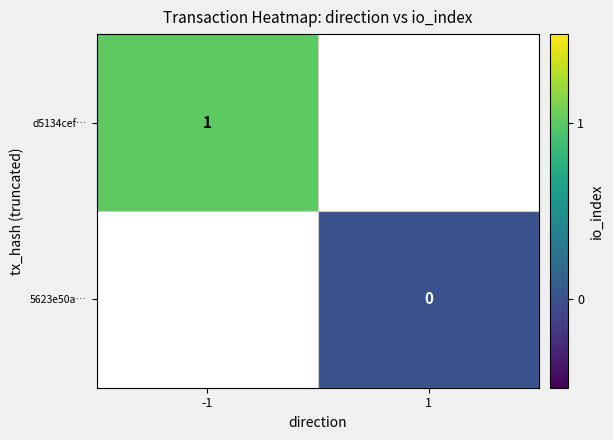

True or false: d5134cef… has a value of 0 at -1.

False